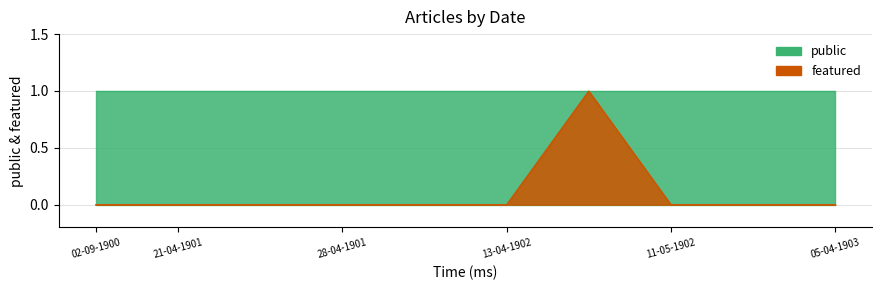

True or false: the data has more than 2 interior local peaks.

False